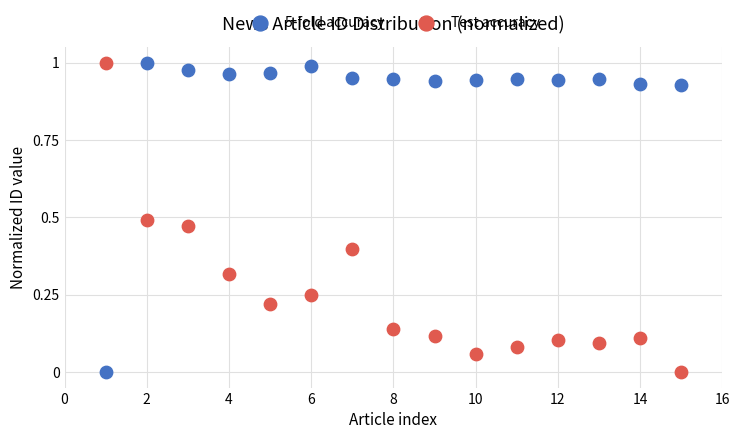

Across all data points, what is the range of X values (max minus min)?

14.0